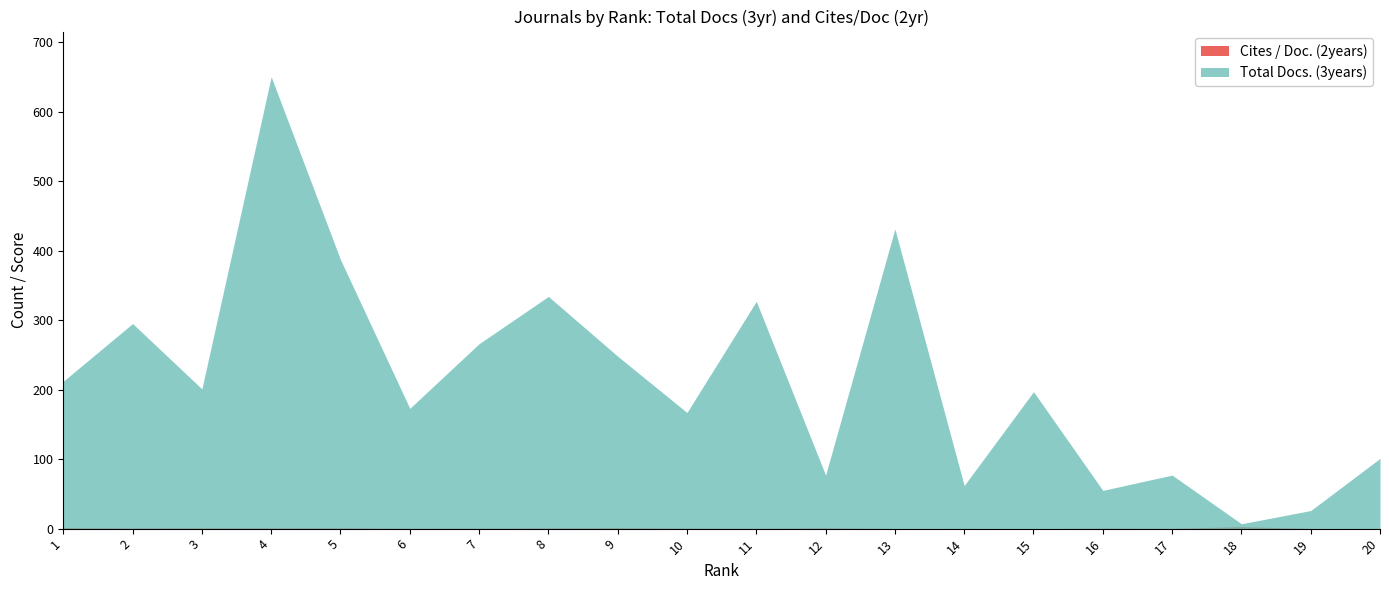

True or false: Total Docs. (3years) and Cites / Doc. (2years) cross at least once.

False